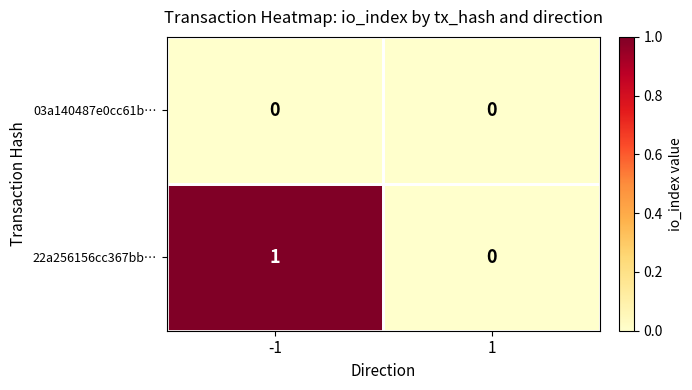

Which series has the largest total across all categories?

22a256156cc367bb…